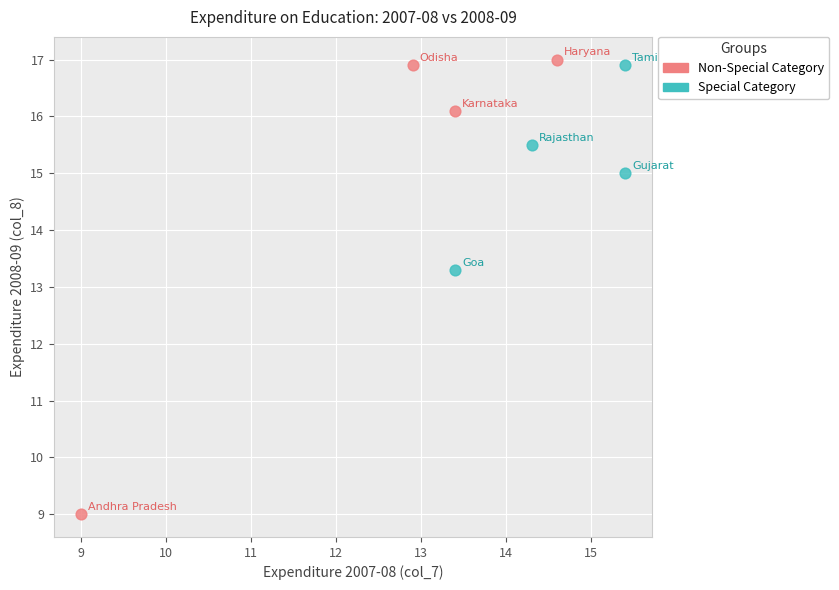

Which series reaches the minimum Y coordinate?

Non-Special Category